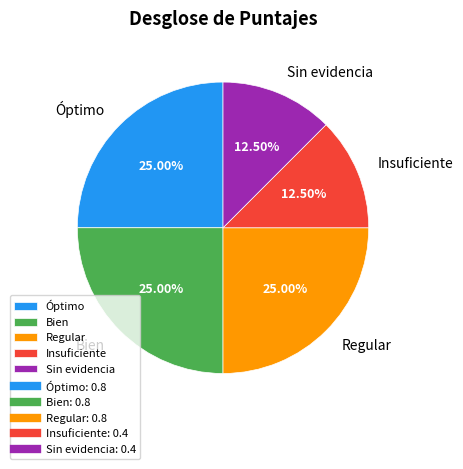

Is Insuficiente the majority of the pie?

No